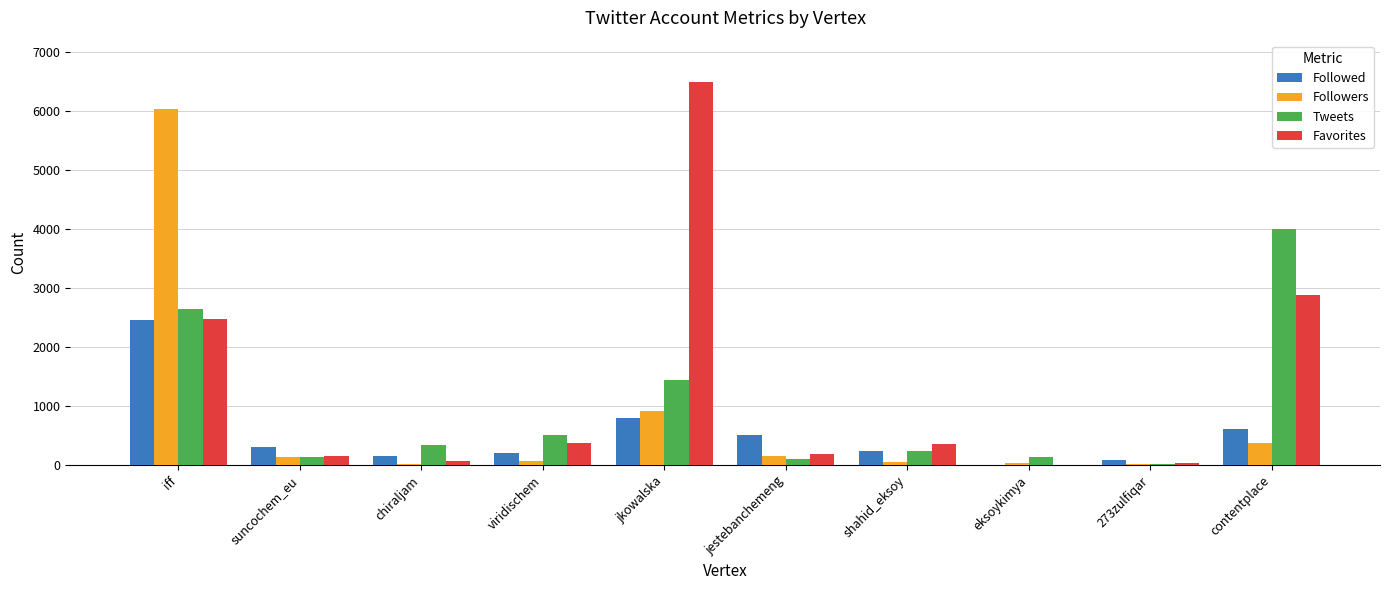

What is the maximum value shown in the chart?

6500